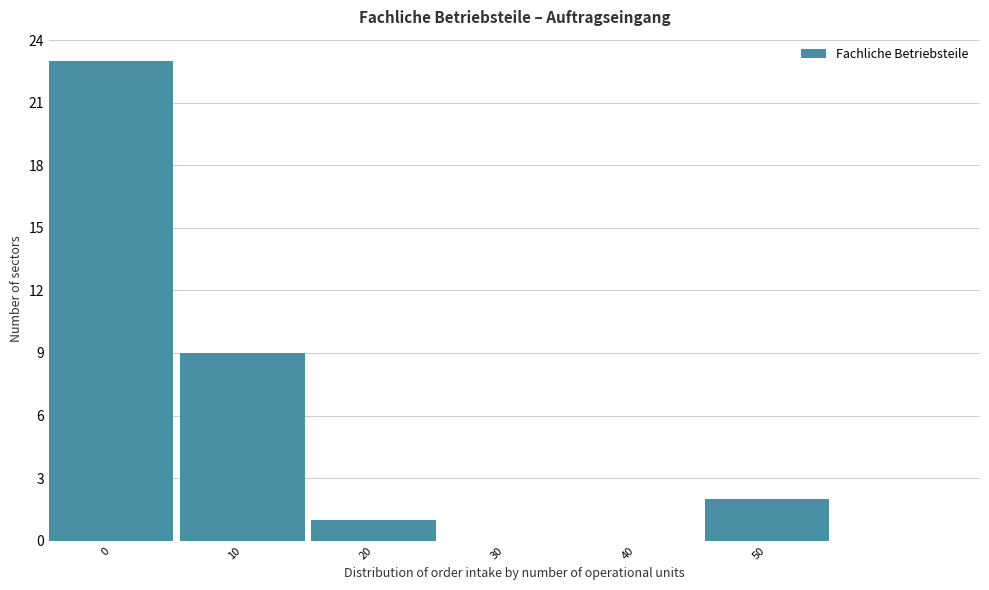

Reading left to right, transcribe all the data shown in this chart.

0=23	10=9	20=1	30=0	40=0	50=2